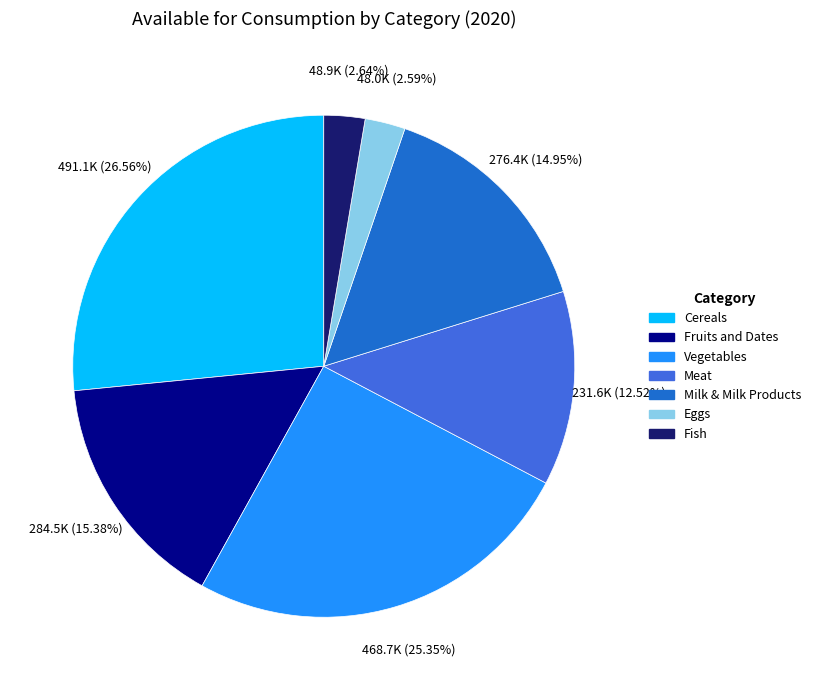

Is it true that Milk & Milk Products is 24% of the pie?

False